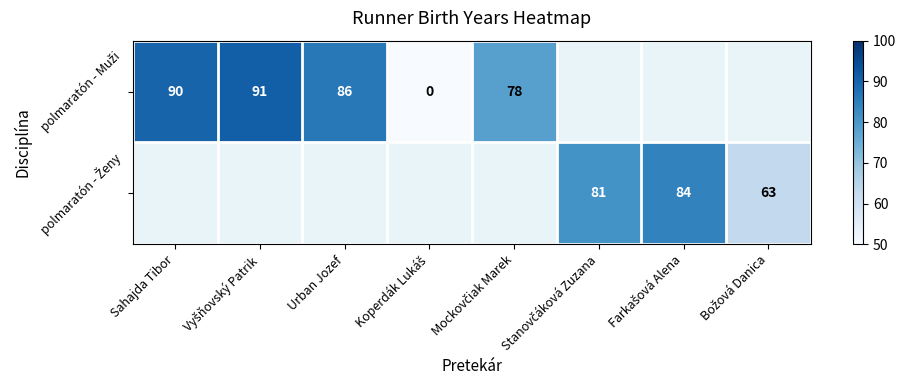

Is the value of polmaratón - Muži at Stanovčáková Zuzana greater than the value of polmaratón - Ženy at Božová Danica?

No